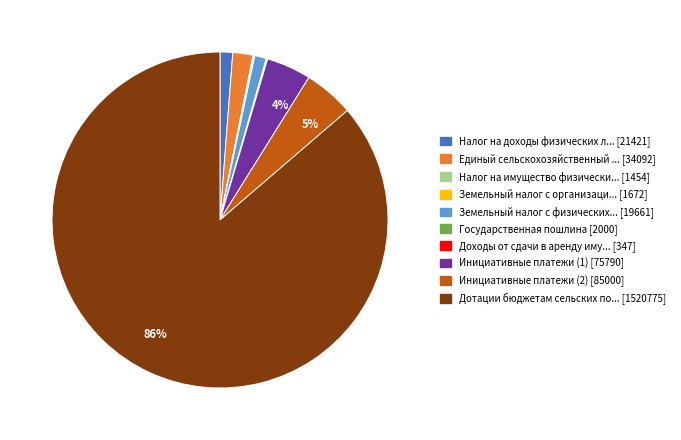

Does any single category account for the majority?

Yes